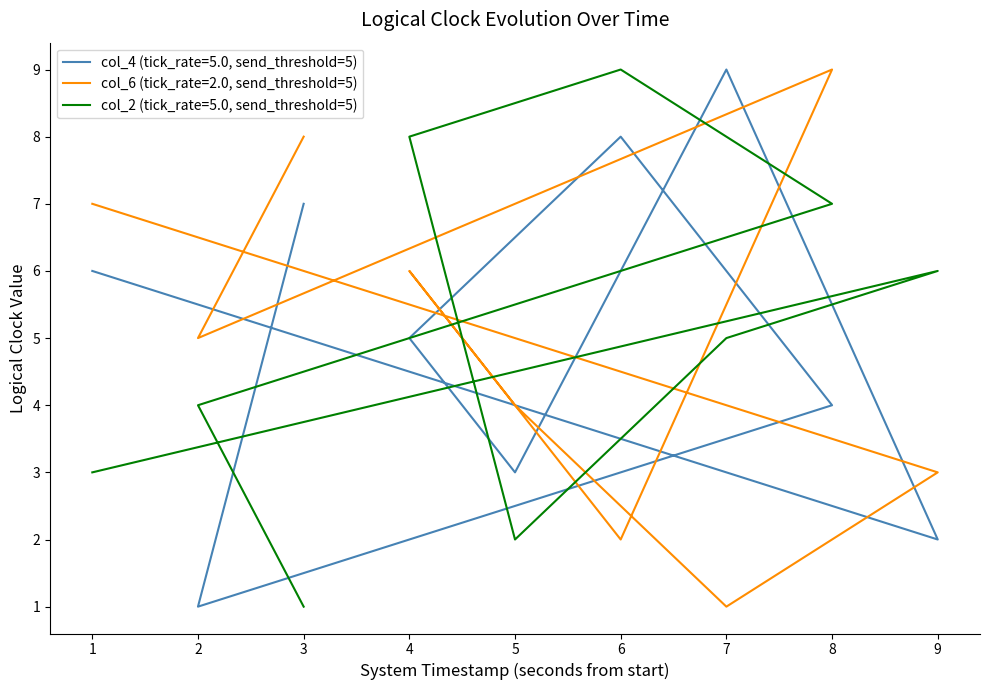

What is the sum of all col_6 (tick_rate=2.0, send_threshold=5) values?

45